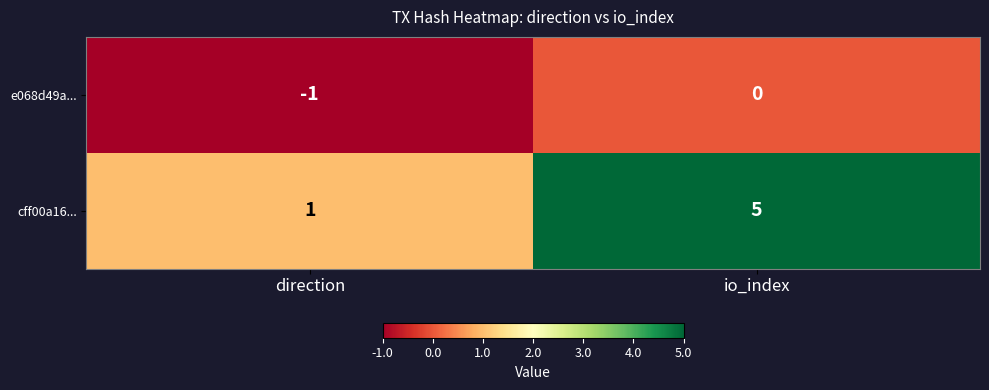

What is the difference between the highest and lowest values at io_index?

5